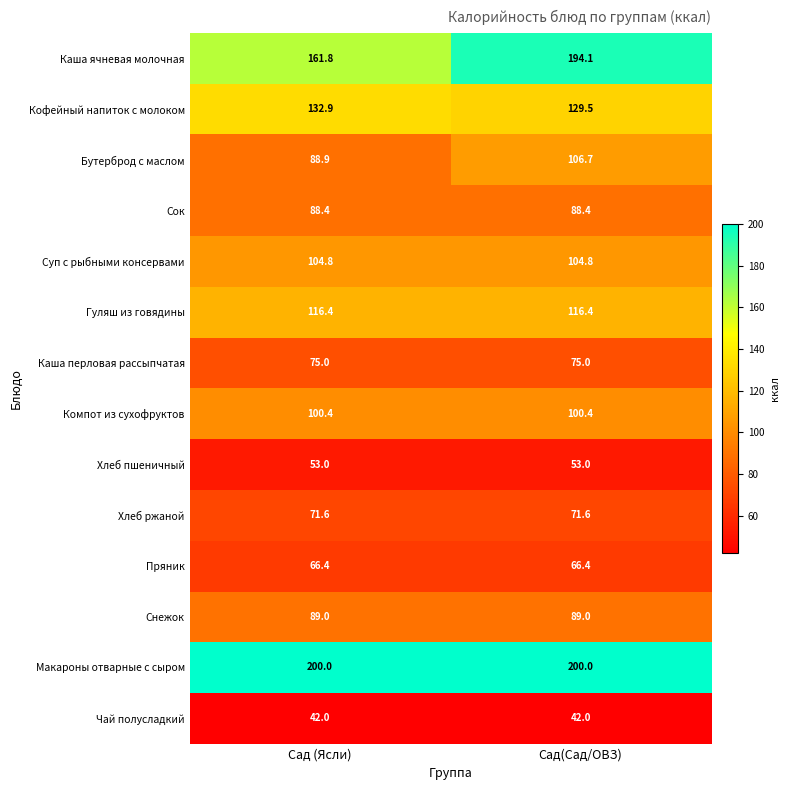

What is the sum of the Каша перловая рассыпчатая values at Сад (Ясли) and Сад(Сад/ОВЗ)?

150.0